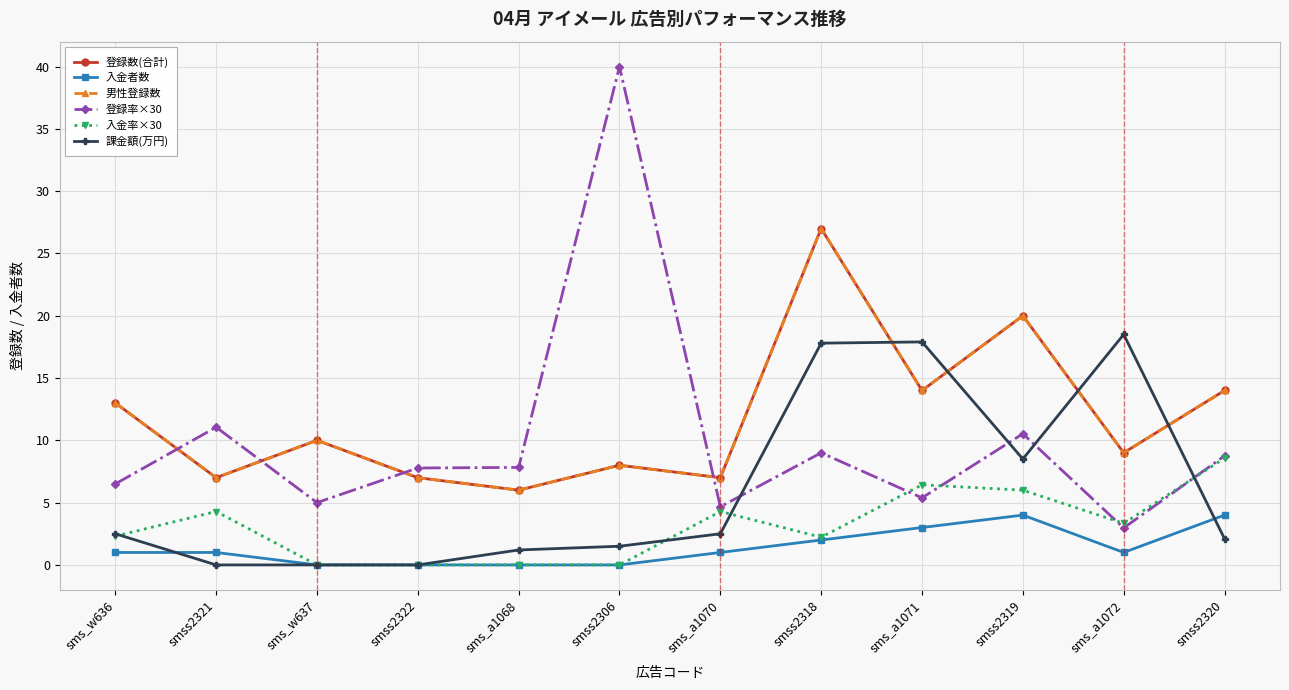

What is the label of the 10th point from the right?

sms_w637